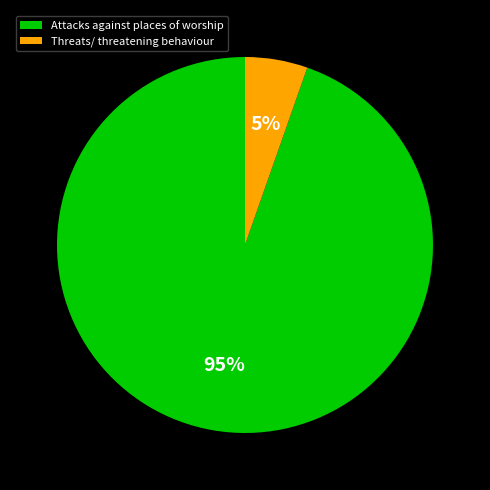

Which slice is the largest?

Attacks against places of worship